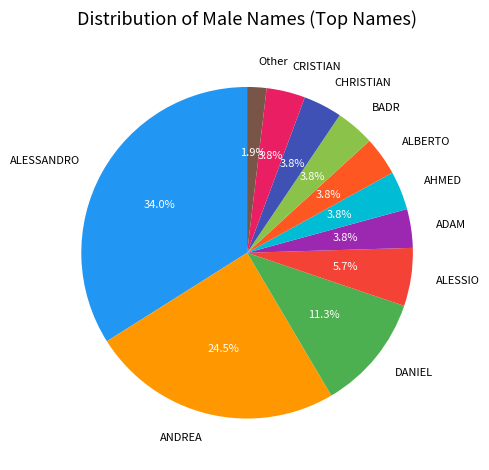

To the nearest percent, what is the average slice percentage?

9%